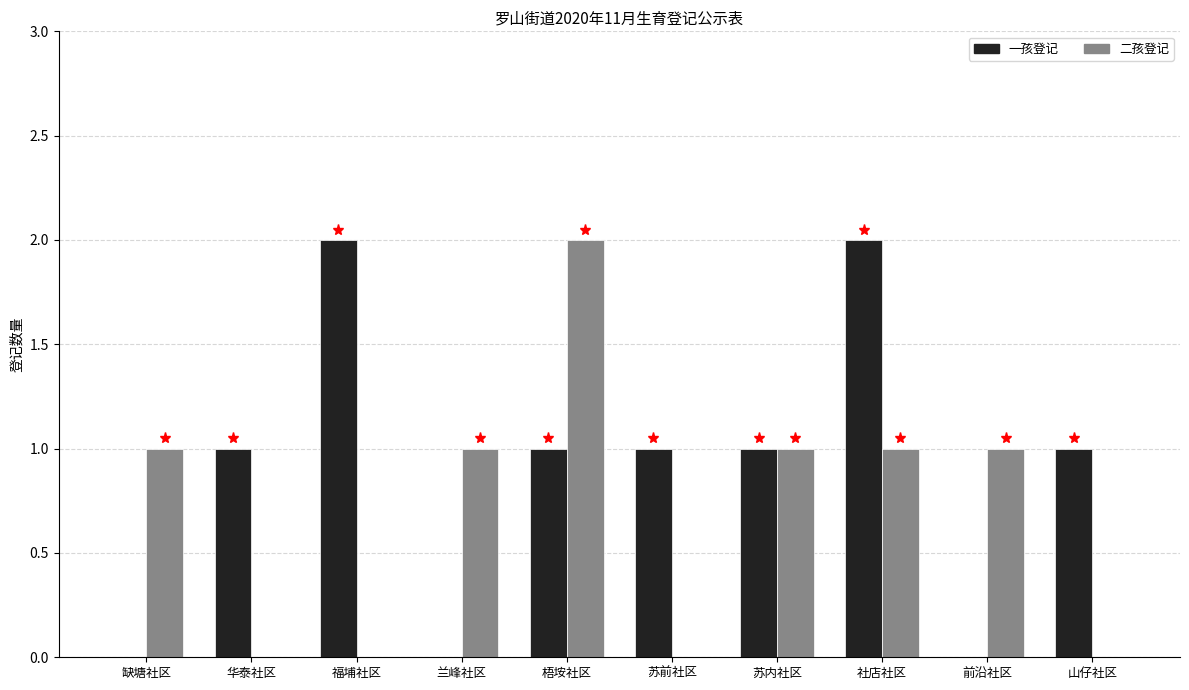

Reading left to right, what are all the values shown in this chart?

一孩登记: 缺塘社区=0	华泰社区=1	福埔社区=2	兰峰社区=0	梧垵社区=1	苏前社区=1	苏内社区=1	社店社区=2	前沿社区=0	山仔社区=1
二孩登记: 缺塘社区=1	华泰社区=0	福埔社区=0	兰峰社区=1	梧垵社区=2	苏前社区=0	苏内社区=1	社店社区=1	前沿社区=1	山仔社区=0